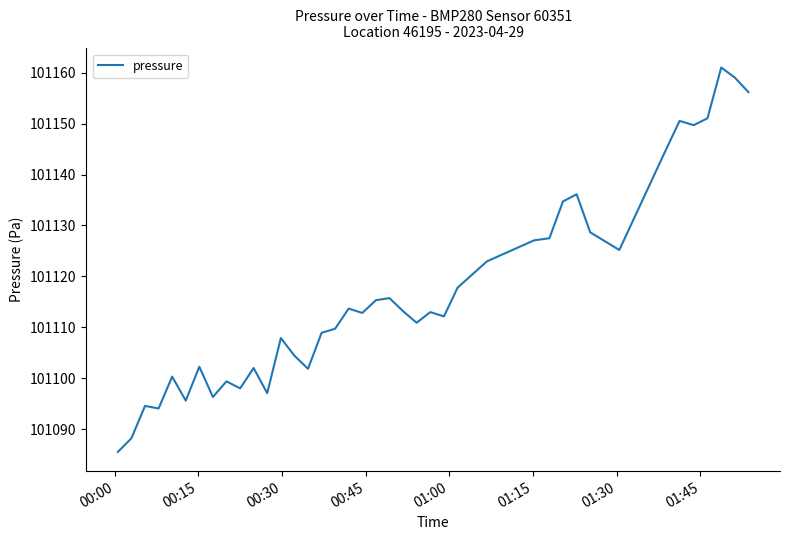

What is the difference between the maximum and minimum values?

75.4